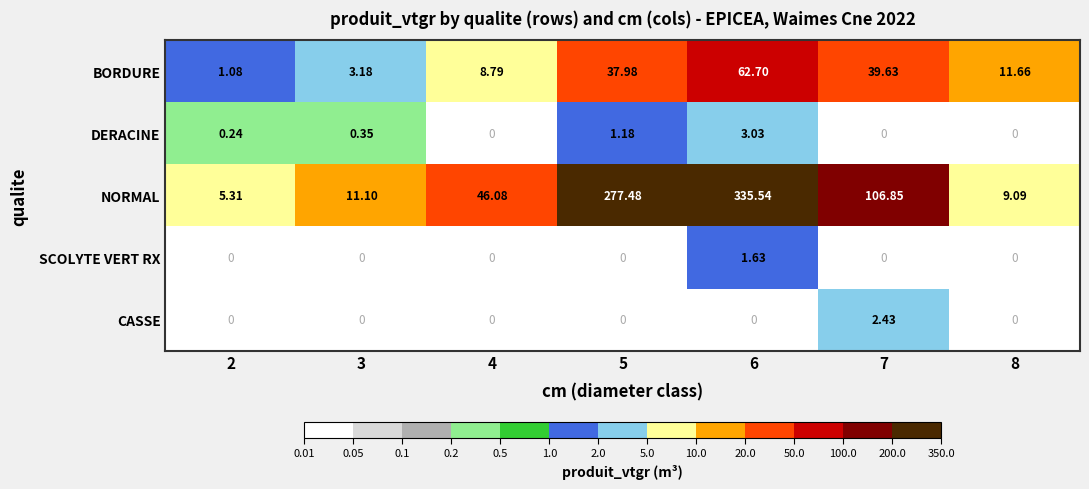

Where is BORDURE nearest to the value 31?

5